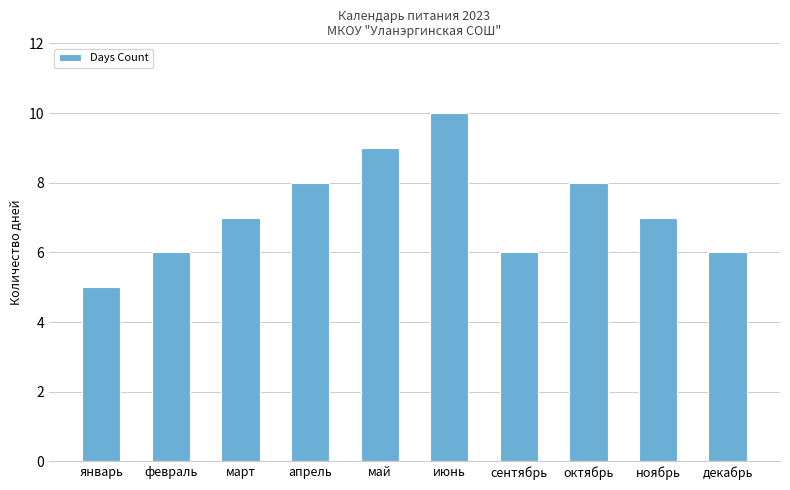

Reading left to right, extract all data points from this chart.

январь=5	февраль=6	март=7	апрель=8	май=9	июнь=10	сентябрь=6	октябрь=8	ноябрь=7	декабрь=6